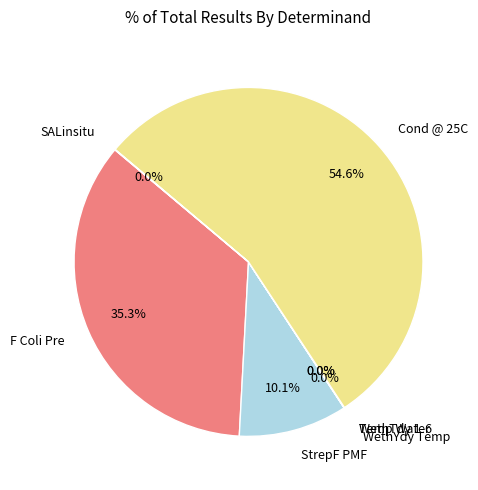

What percentage is NOT represented by Cond @ 25C?

45.4%